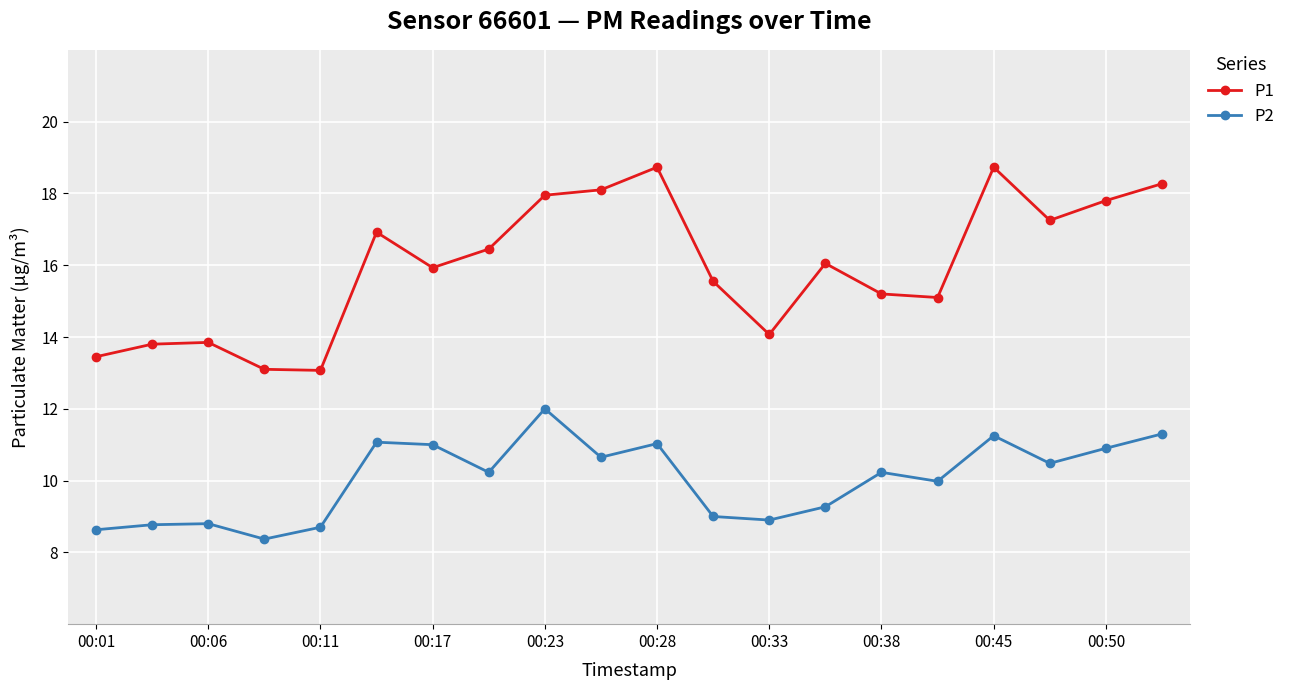

True or false: P2 and P1 intersect in this chart.

False